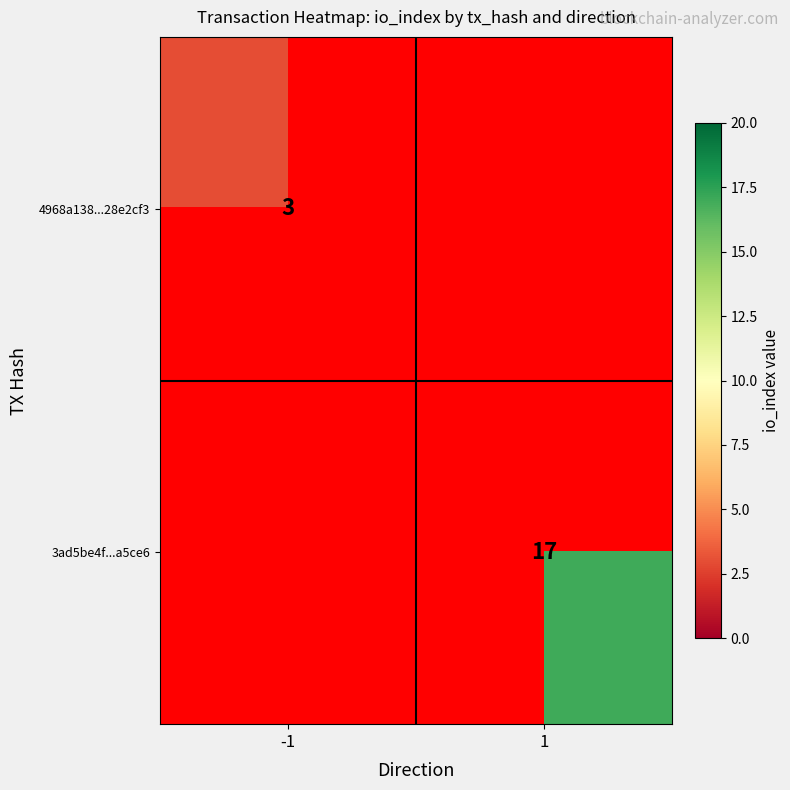

Is the value of 4968a138...28e2cf3 at -1 greater than the value of 3ad5be4f...a5ce6 at 1?

No